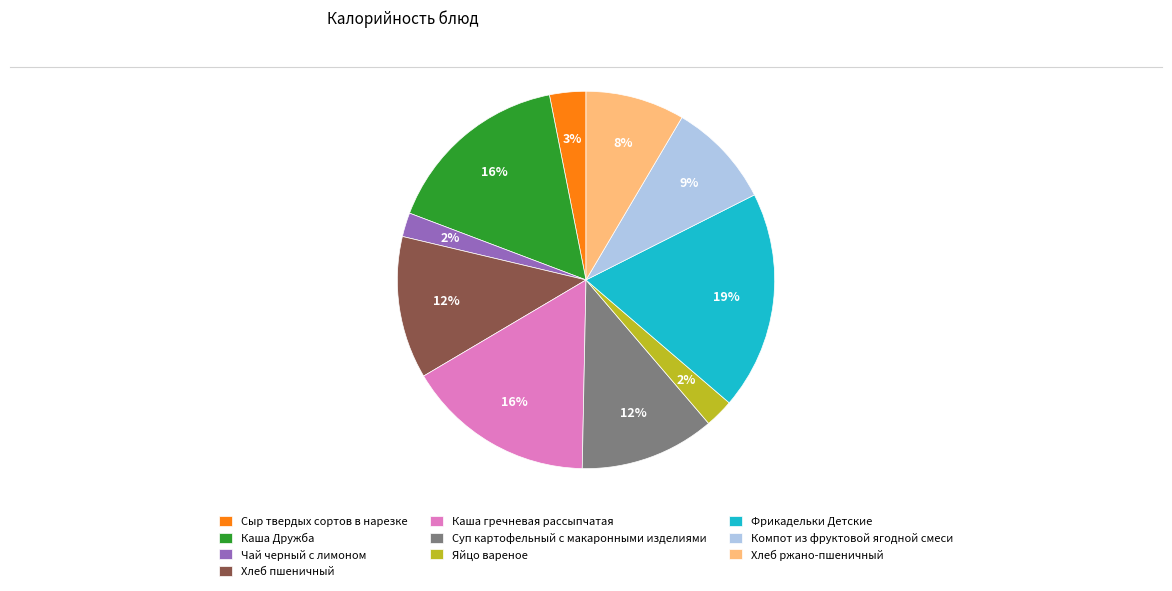

How many segments does this pie chart have?

10